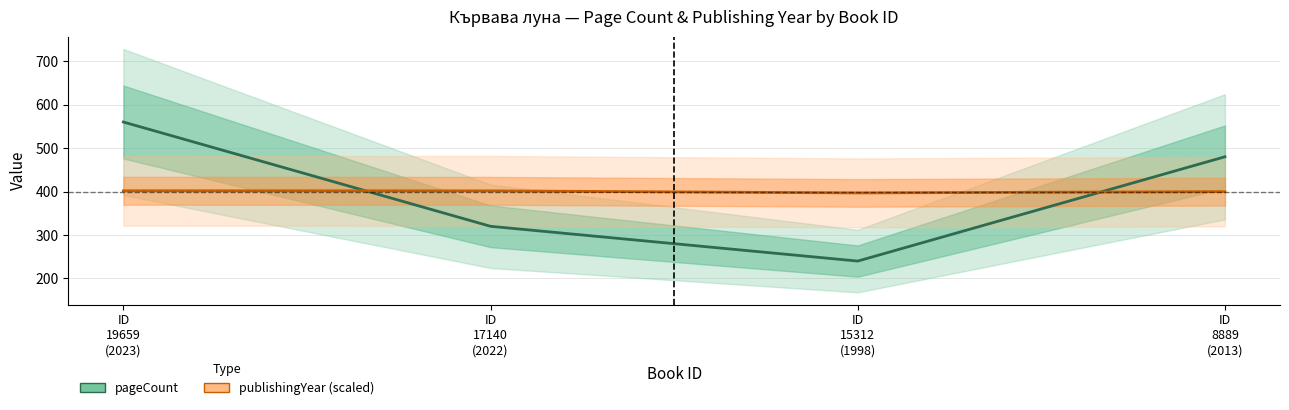

At which label does publishingYear (scaled) reach its minimum?

ID
15312
(1998)